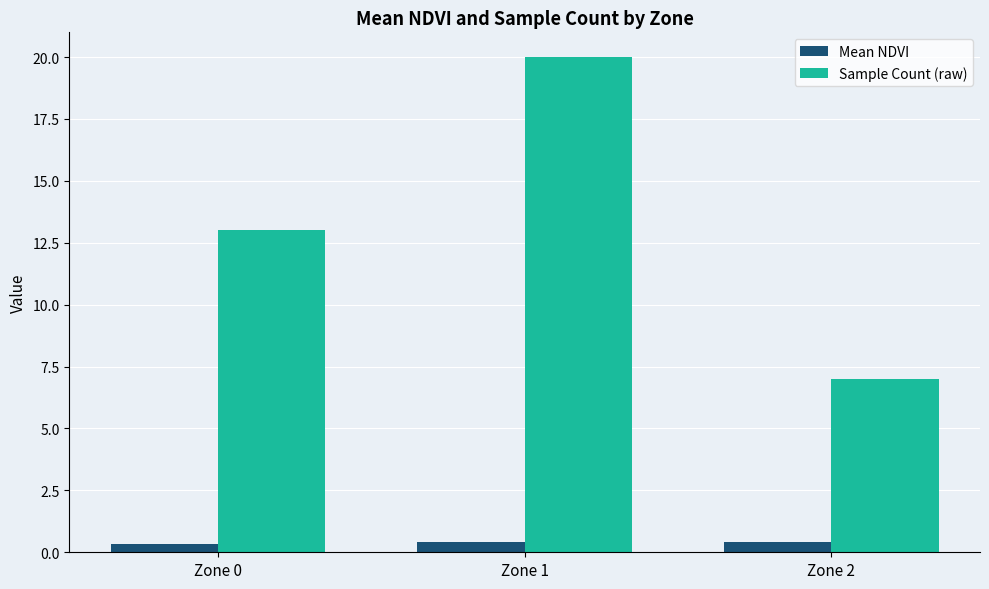

How many groups of bars are there?

3